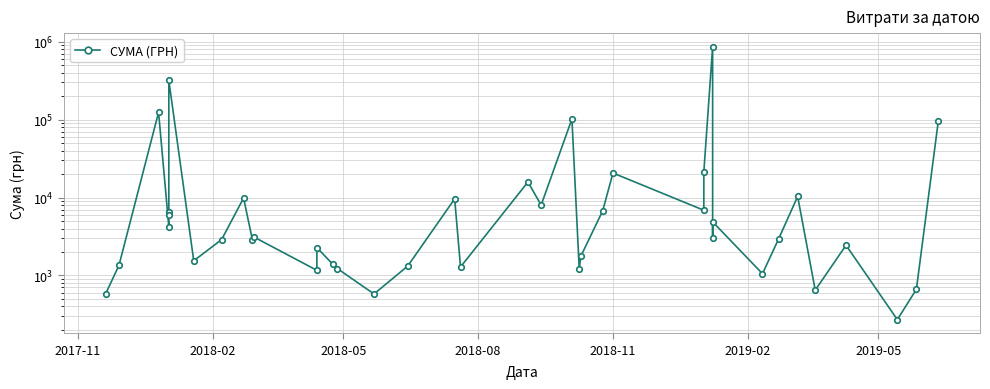

What is the difference between the maximum and second lowest values?

860976.0